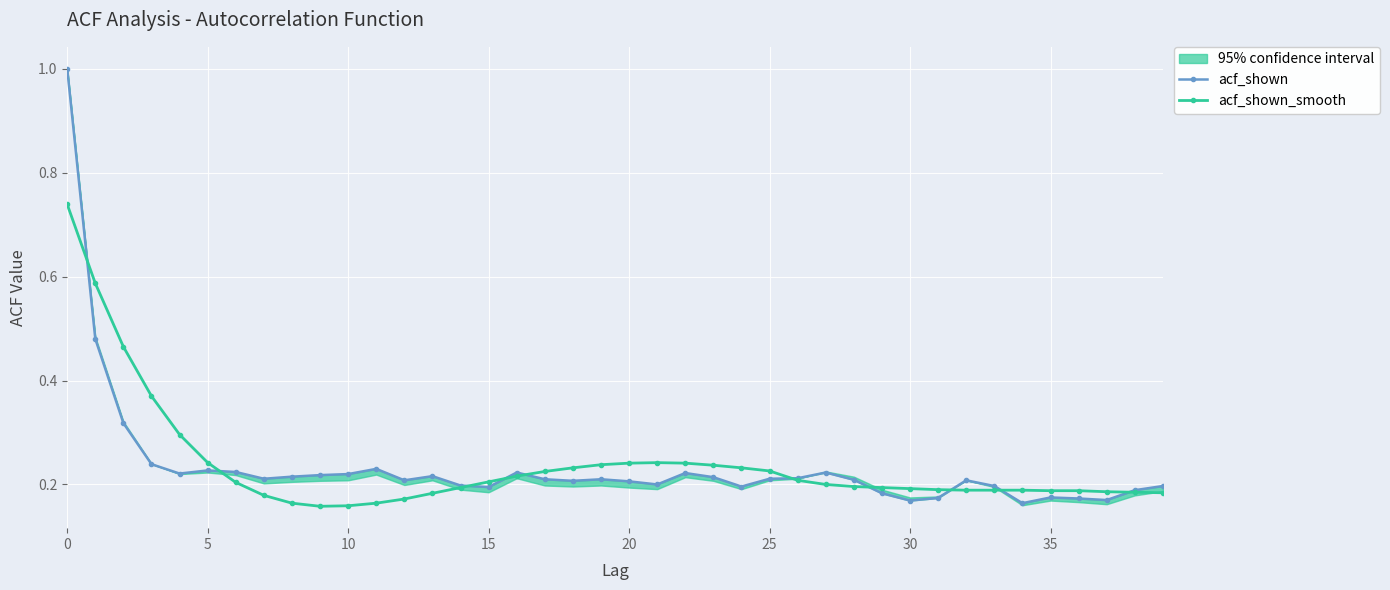

Is it true that acf_shown_smooth equals 0.2 at 25?

True